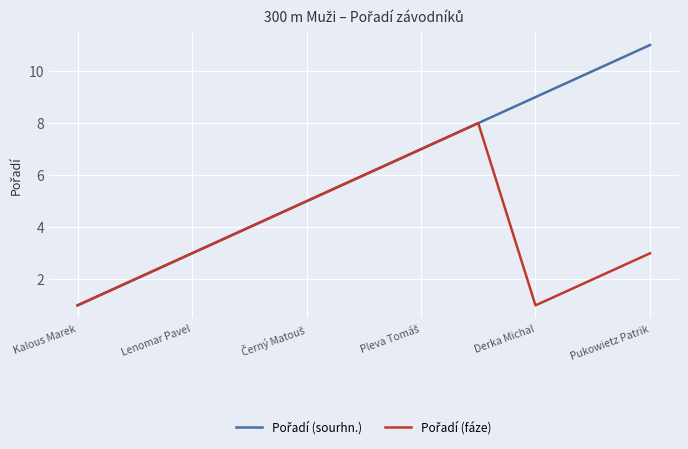

What is the maximum value shown in the chart?

11